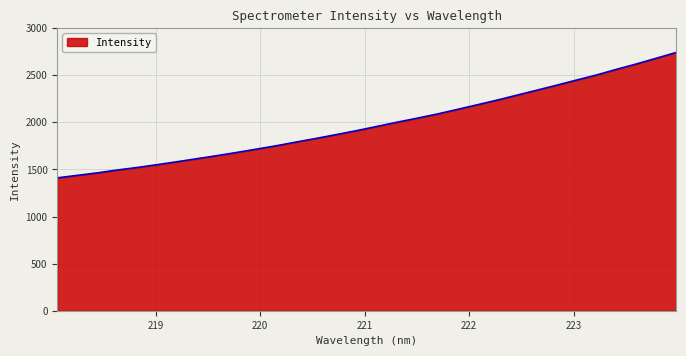

What is the minimum value shown in the chart?

1411.1